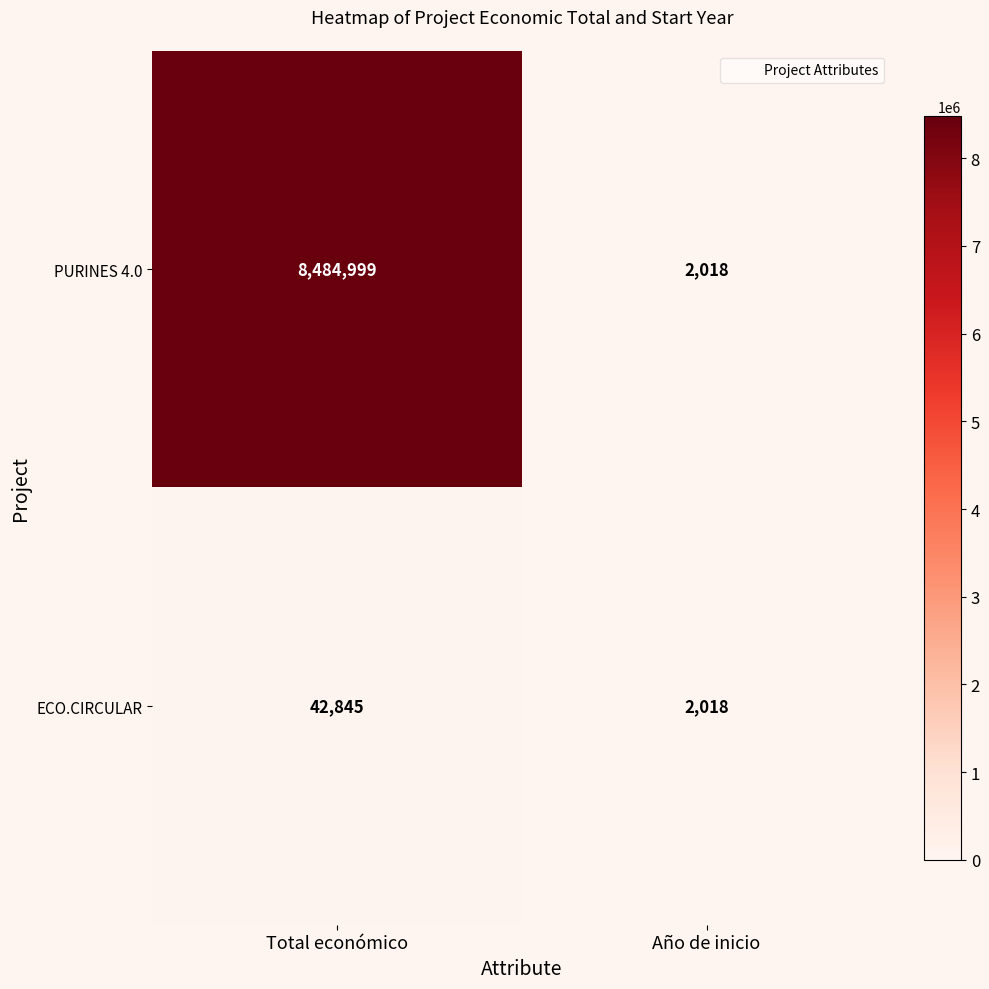

What is the difference between the PURINES 4.0 values at Total económico and Año de inicio?

8482981